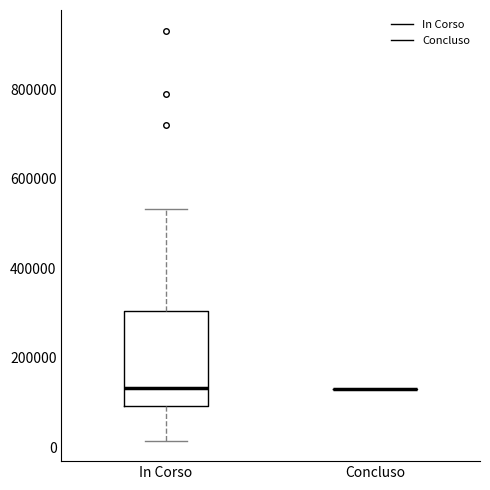

Comparing the boxes themselves (not the whiskers), which one is the tallest?

In Corso